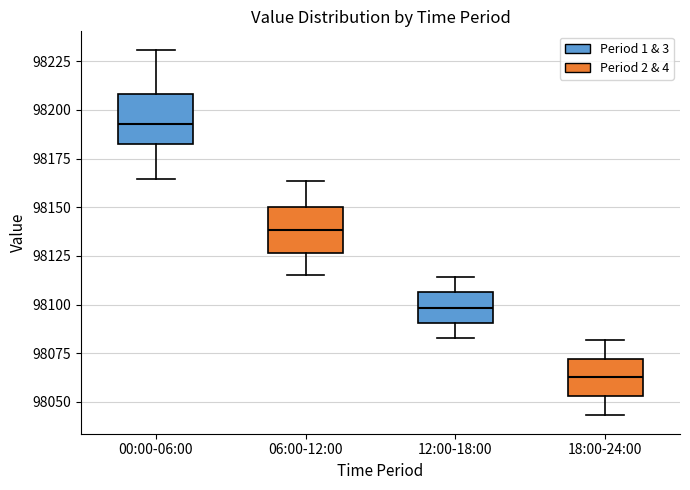

Where does the upper whisker of the box for 06:00-12:00 end on the y-axis? The values are not printed on the chart, so give them approximately, as read against the axis.

98165